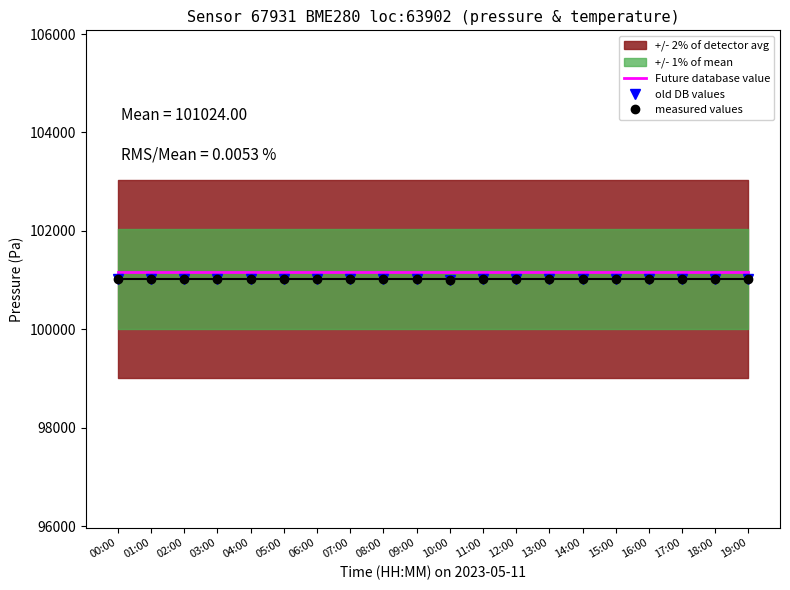

What is the total value across all series at 11:00?

303219.4